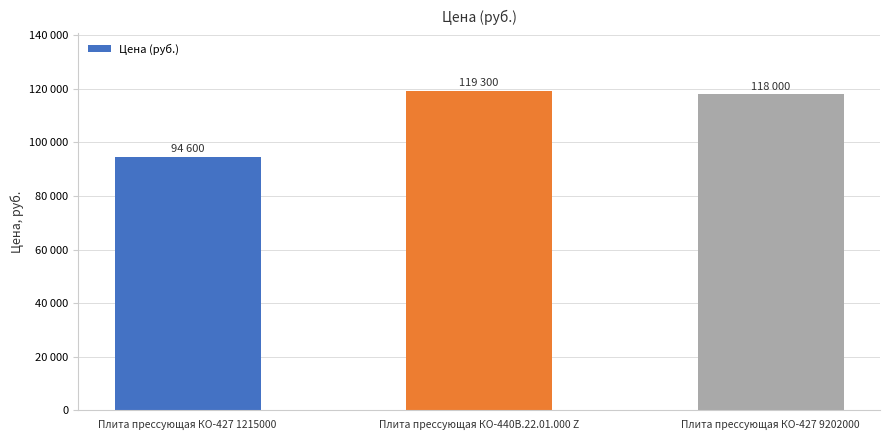

Are the bars horizontal?

No